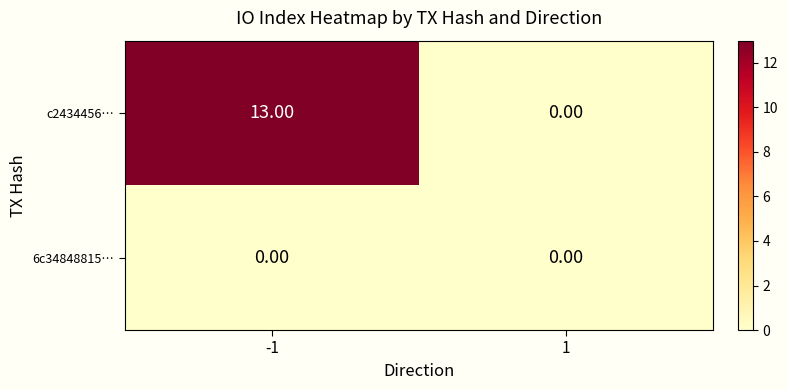

At which category is the sum across all series the highest?

-1